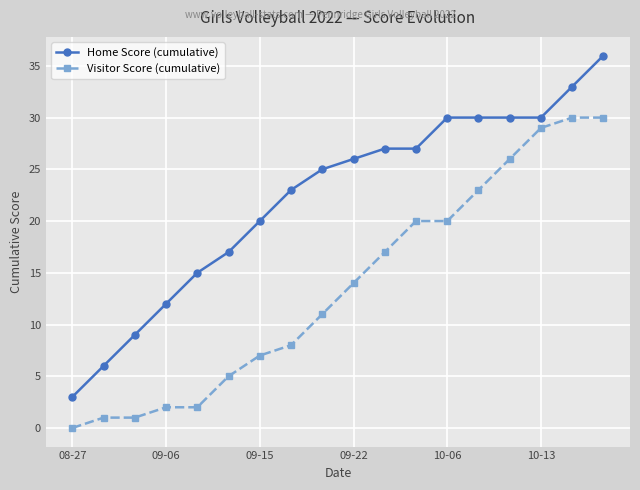

What is the sum of all Visitor Score (cumulative) values?

246